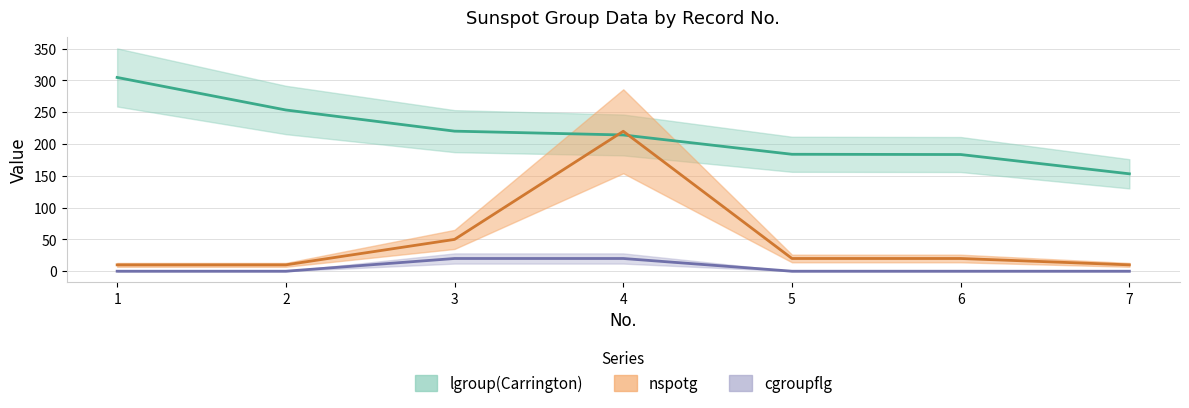

How many data points in cgroupflg are above 0?

2